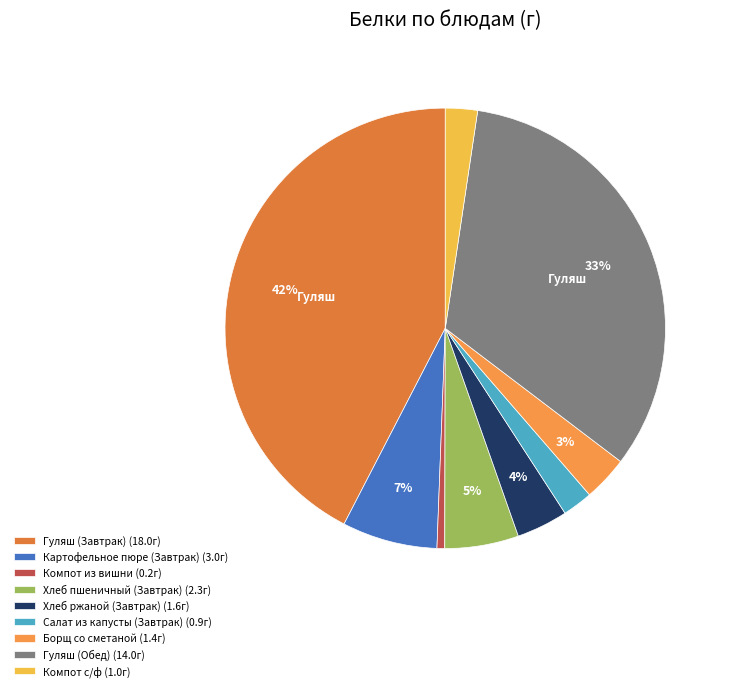

How many slices are in this pie chart?

9